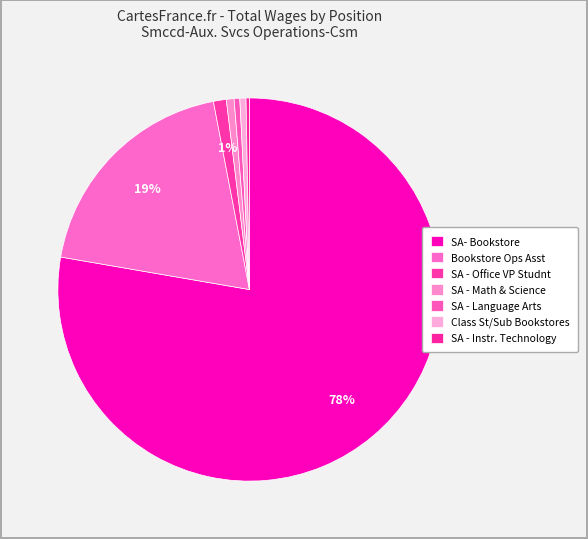

How many segments does this pie chart have?

7